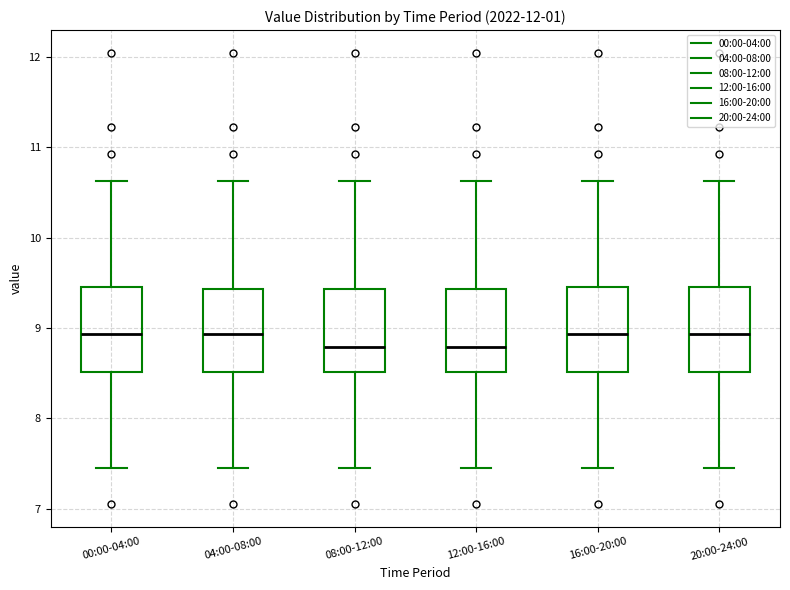

Reading left to right, transcribe this box plot: for each box, give where its median line is, the range the box spans, and where its two whiskers end, as read against the y-axis. The values are not printed on the chart, so give them approximately, as read against the axis.

00:00-04:00: median 8.9, box 8.5 to 9.5, whiskers 7.5 to 10.6
04:00-08:00: median 8.9, box 8.5 to 9.4, whiskers 7.5 to 10.6
08:00-12:00: median 8.8, box 8.5 to 9.4, whiskers 7.5 to 10.6
12:00-16:00: median 8.8, box 8.5 to 9.4, whiskers 7.5 to 10.6
16:00-20:00: median 8.9, box 8.5 to 9.5, whiskers 7.5 to 10.6
20:00-24:00: median 8.9, box 8.5 to 9.5, whiskers 7.5 to 10.6